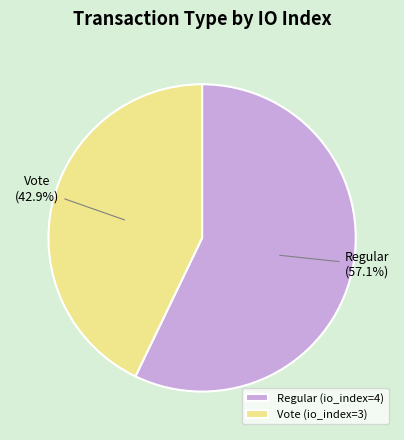

To the nearest percent, what percentage of the pie is Vote (io_index=3)?

43%